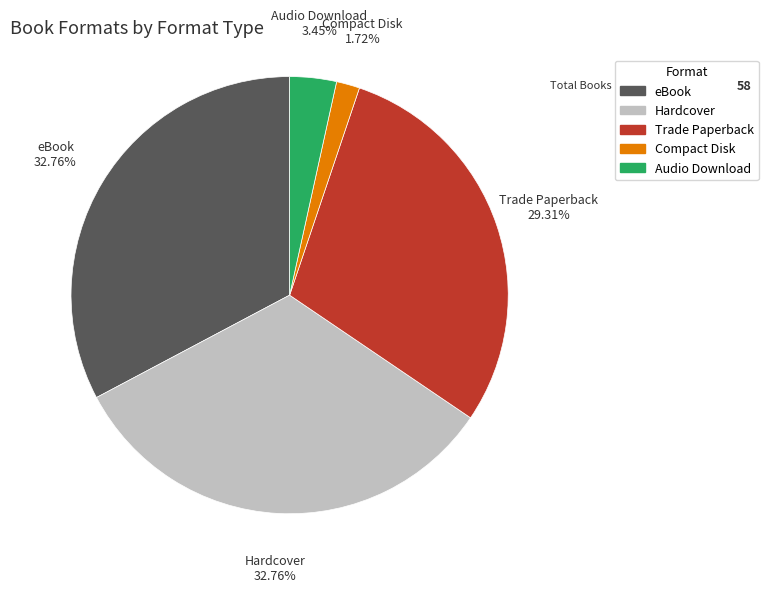

The Audio Download slice represents 3% of the pie. True or false?

True